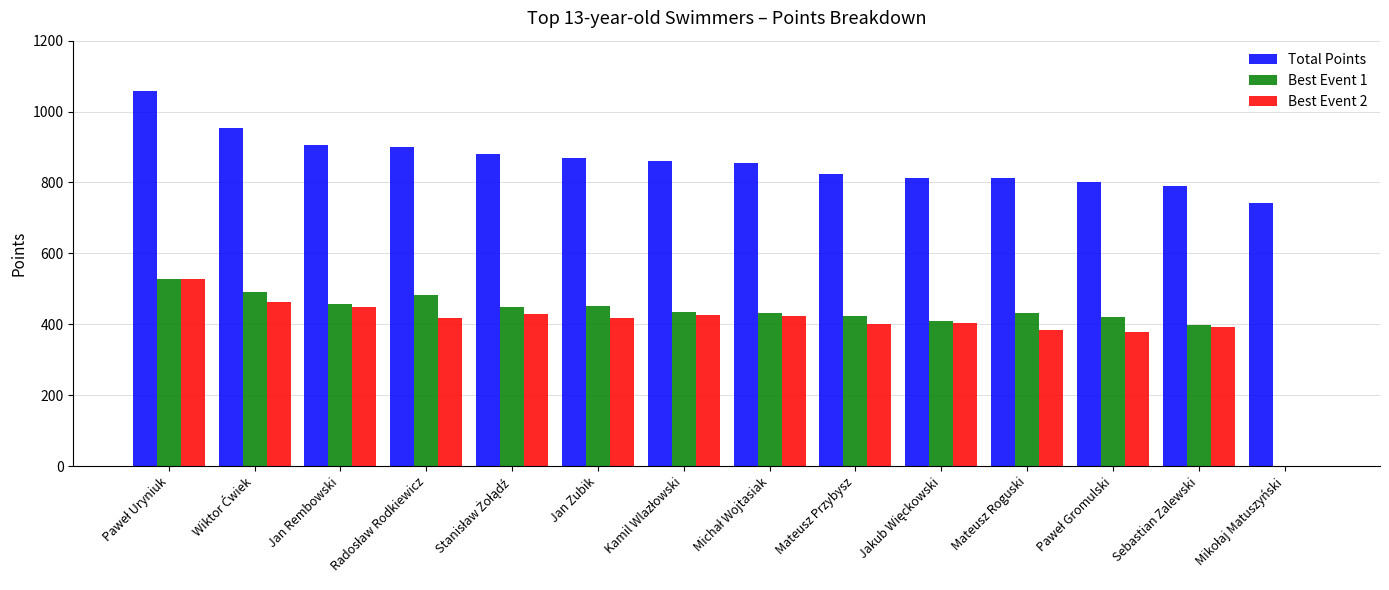

What is the maximum value shown in the chart?

1057